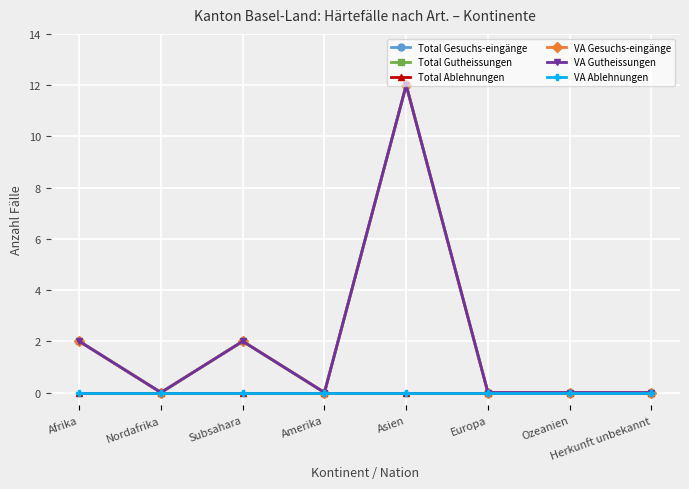

Reading left to right, what are all the values shown in this chart?

Total Gesuchs-eingänge: Afrika=2	Nordafrika=0	Subsahara=2	Amerika=0	Asien=12	Europa=0	Ozeanien=0	Herkunft unbekannt=0
Total Gutheissungen: Afrika=2	Nordafrika=0	Subsahara=2	Amerika=0	Asien=12	Europa=0	Ozeanien=0	Herkunft unbekannt=0
Total Ablehnungen: Afrika=0	Nordafrika=0	Subsahara=0	Amerika=0	Asien=0	Europa=0	Ozeanien=0	Herkunft unbekannt=0
VA Gesuchs-eingänge: Afrika=2	Nordafrika=0	Subsahara=2	Amerika=0	Asien=12	Europa=0	Ozeanien=0	Herkunft unbekannt=0
VA Gutheissungen: Afrika=2	Nordafrika=0	Subsahara=2	Amerika=0	Asien=12	Europa=0	Ozeanien=0	Herkunft unbekannt=0
VA Ablehnungen: Afrika=0	Nordafrika=0	Subsahara=0	Amerika=0	Asien=0	Europa=0	Ozeanien=0	Herkunft unbekannt=0